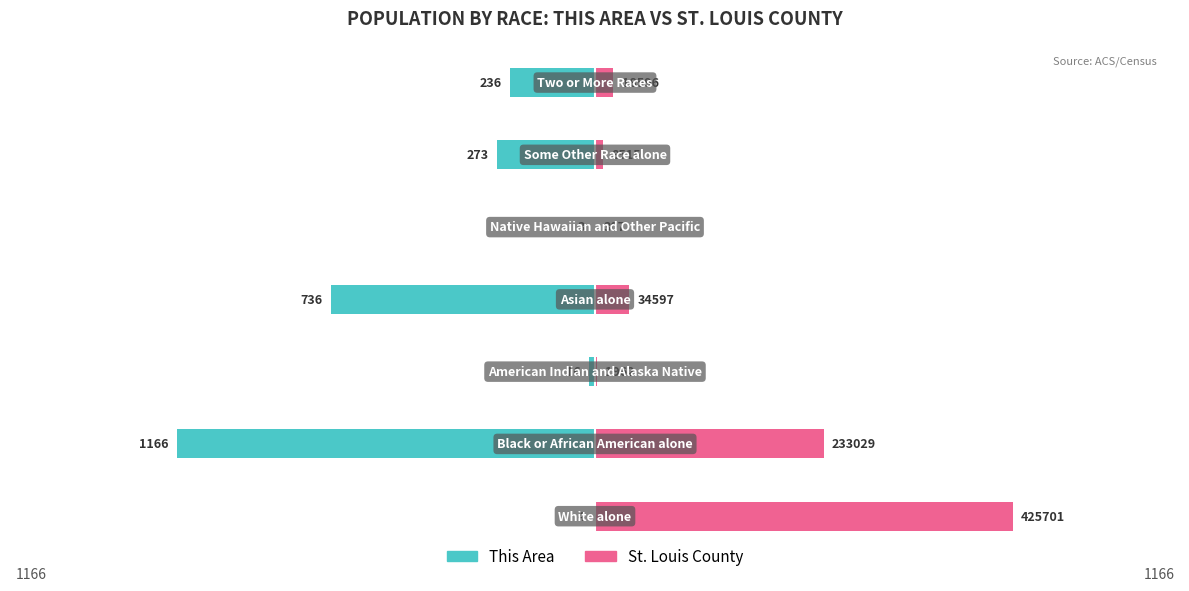

Rank the series at 500 from highest to lowest value.

St. Louis County, This Area